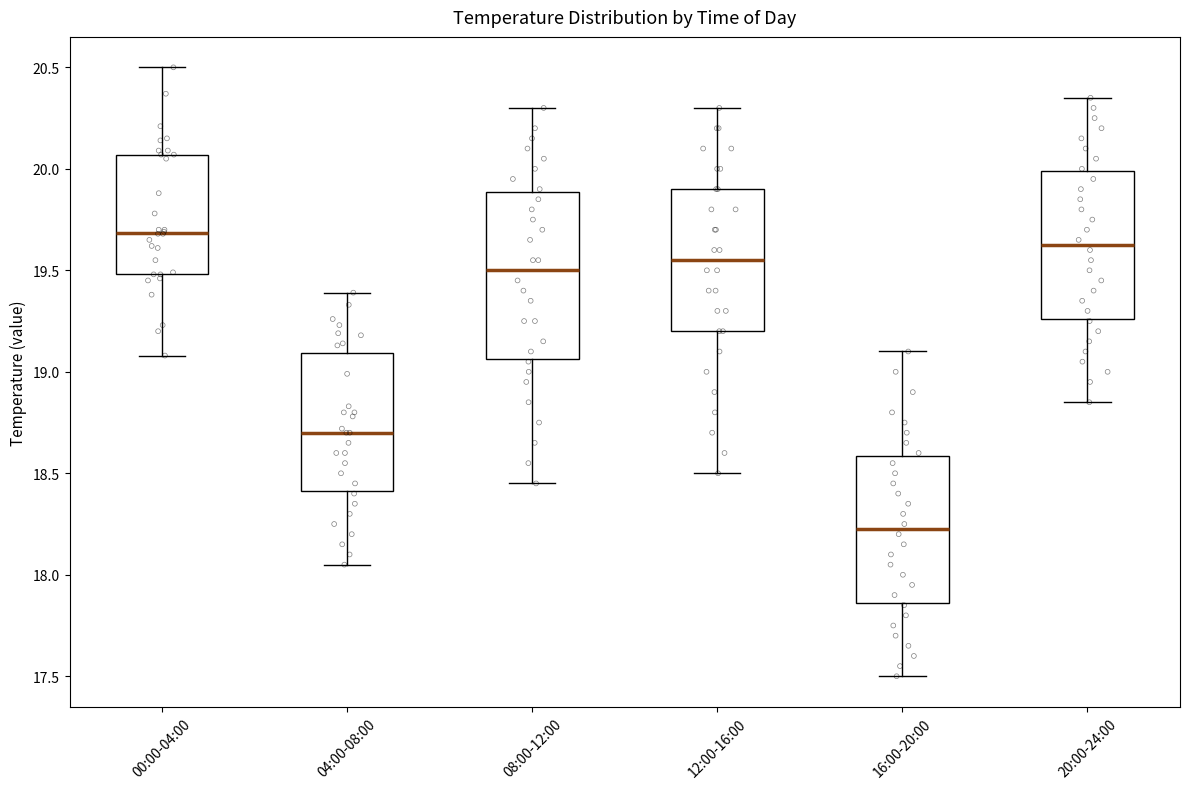

Which box has the lowest median line?

16:00-20:00